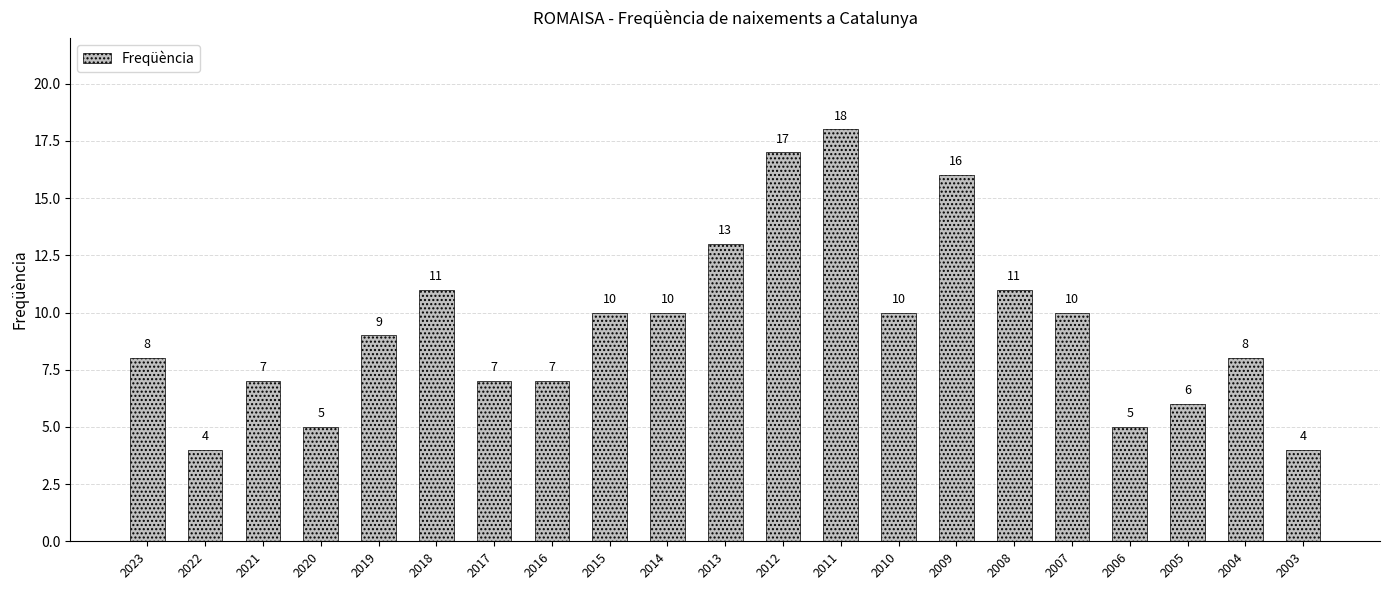

How many values are below 9?

10